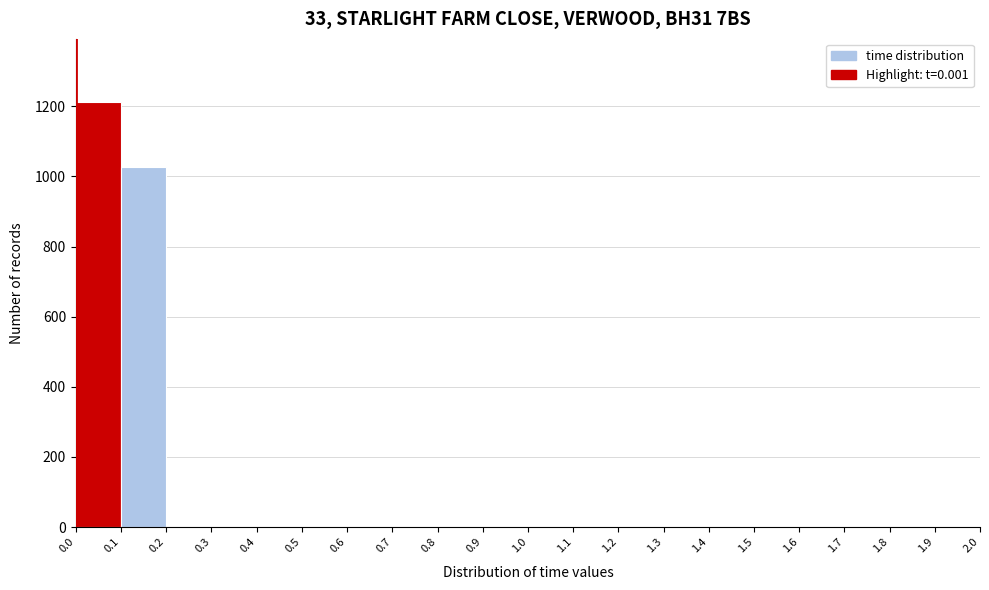

Reading left to right, transcribe this chart: for each bar, give the range it covers on the x-axis and its height. The values are not printed on the chart, so give them approximately, as read against the axis.

0.0 to 0.1: 1220
0.1 to 0.2: 1020
0.2 to 0.3: under 20
0.3 to 0.4: 0
0.4 to 0.5: 0
0.5 to 0.6: 0
0.6 to 0.7: 0
0.7 to 0.8: 0
0.8 to 0.9: 0
0.9 to 1.0: 0
1.0 to 1.1: 0
1.1 to 1.2: 0
1.2 to 1.3: 0
1.3 to 1.4: 0
1.4 to 1.5: 0
1.5 to 1.6: 0
1.6 to 1.7: 0
1.7 to 1.8: 0
1.8 to 1.9: 0
1.9 to 2.0: 0